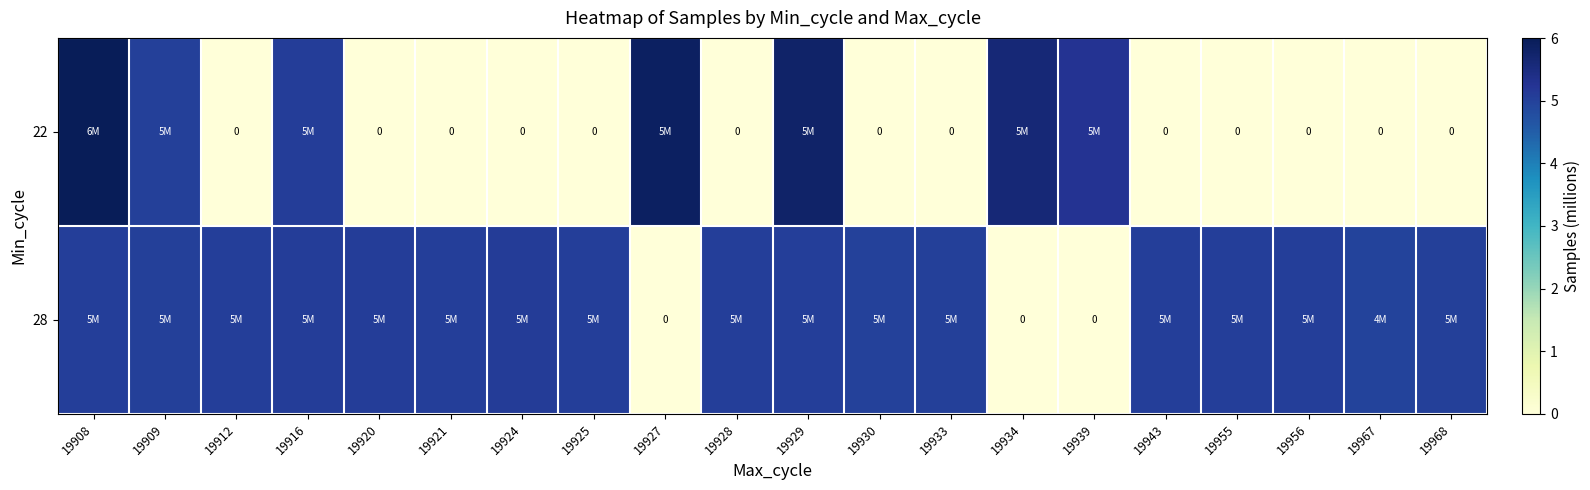

How many series are shown in this chart?

2